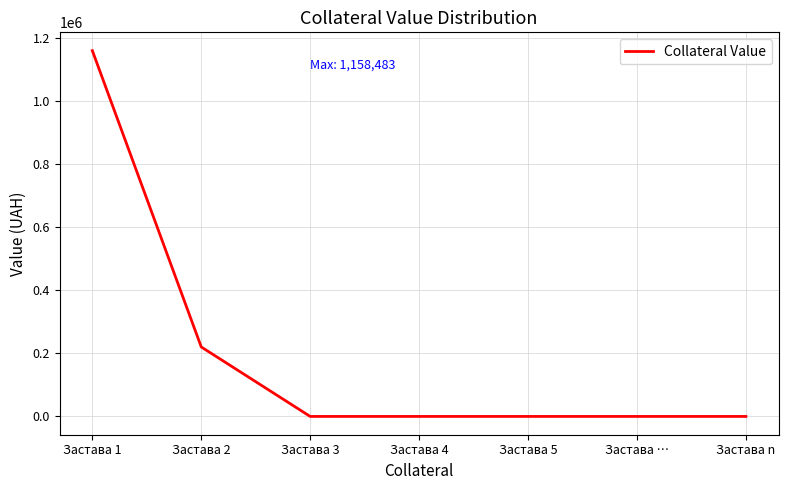

Count the values in the range 0 to 220000.

6